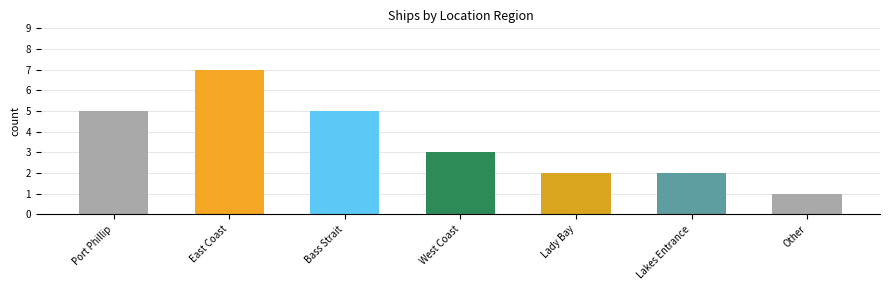

The value at Port Phillip is 8. True or false?

False